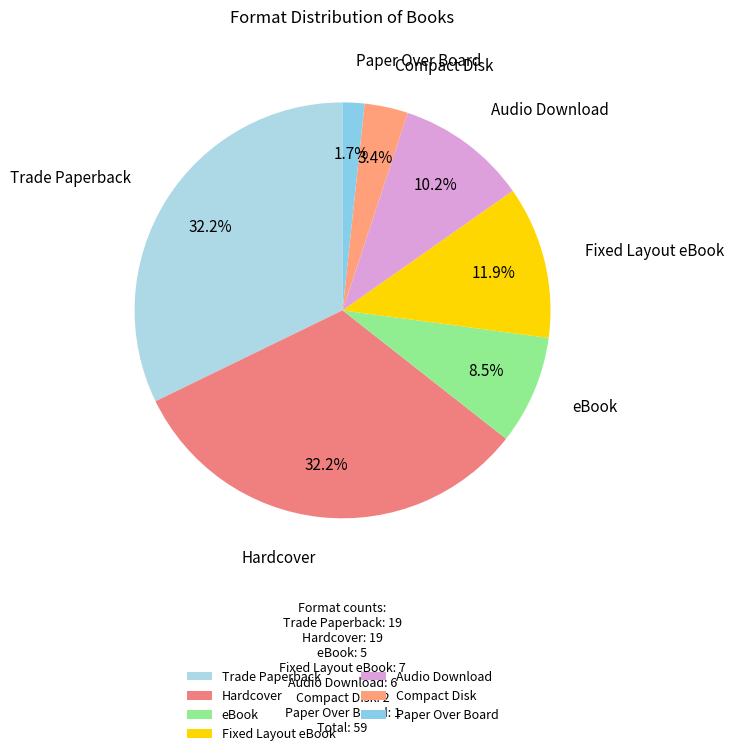

To the nearest percent, what is the average slice percentage?

14%